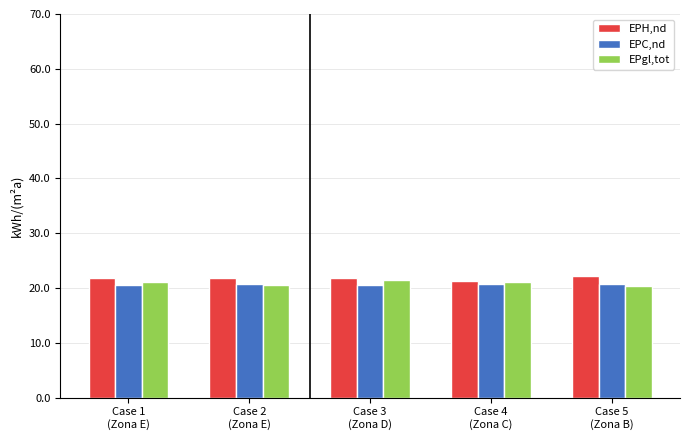

What is the difference between the maximum and minimum values in the EPH,nd series?

0.8